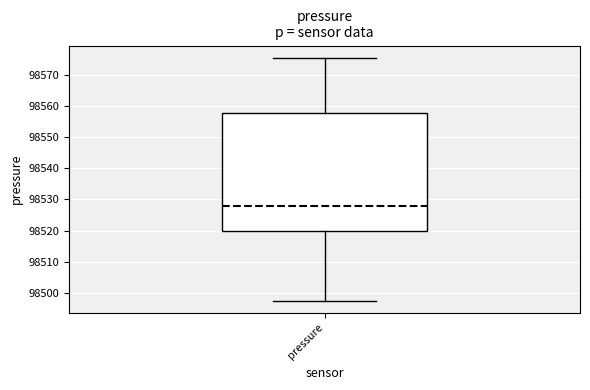

Read this box plot against the y-axis: the position of the median line, the range covered by the box, and the ends of both whiskers. The values are not printed on the chart, so give them approximately, as read against the axis.

median 98528, box 98520 to 98558, whiskers 98498 to 98575